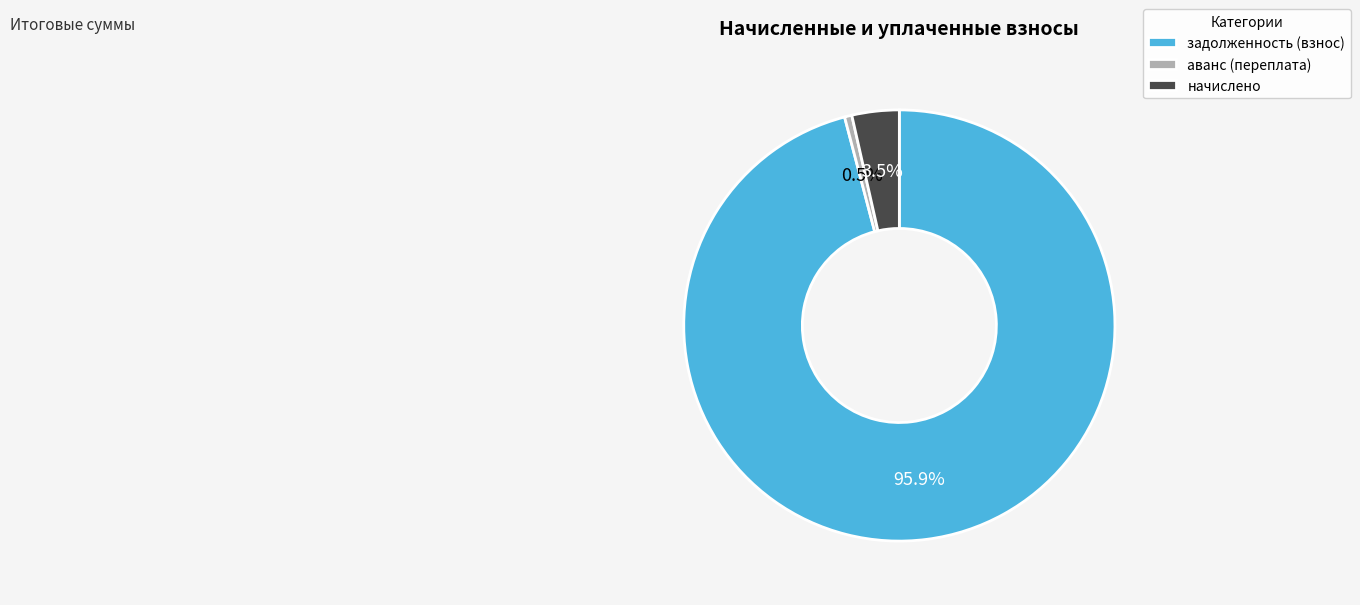

To the nearest percent, what is the difference between the largest and smallest slice percentages?

95%